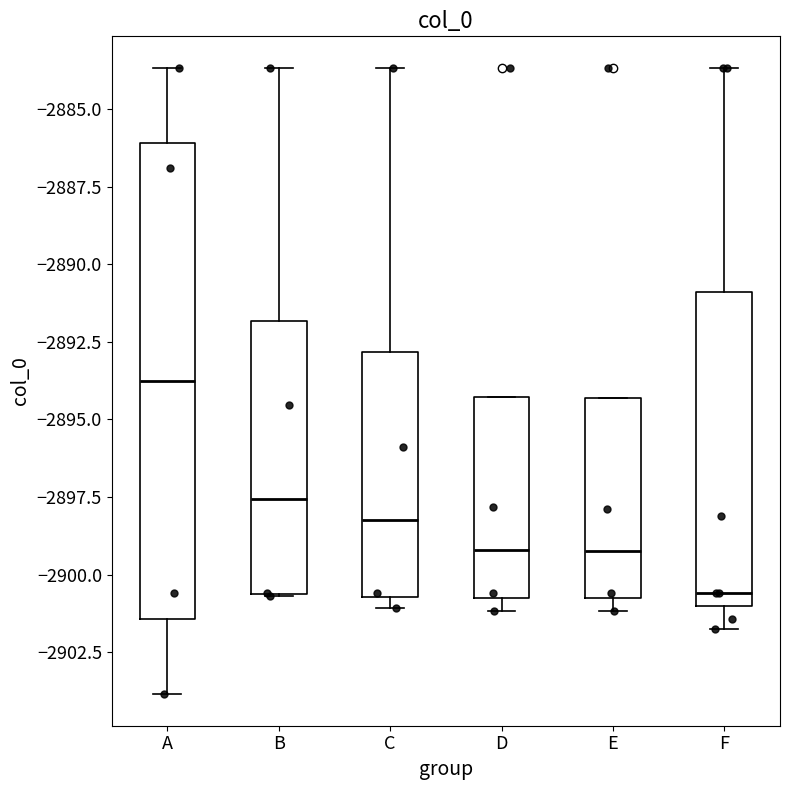

Which box's median line is the highest?

A